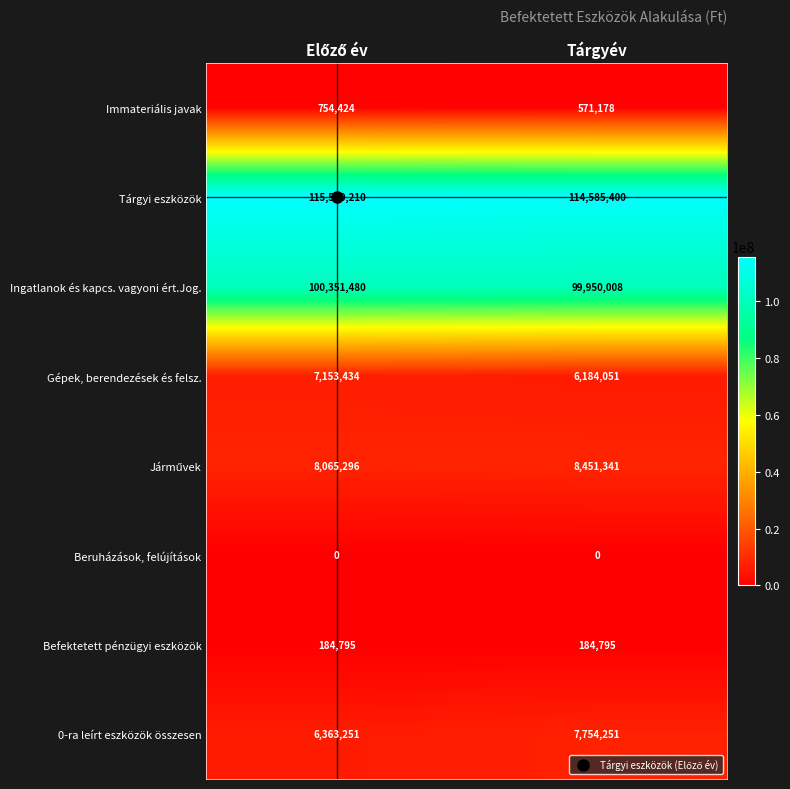

The value of Befektetett pénzügyi eszközök at Tárgyév is 184795. True or false?

True